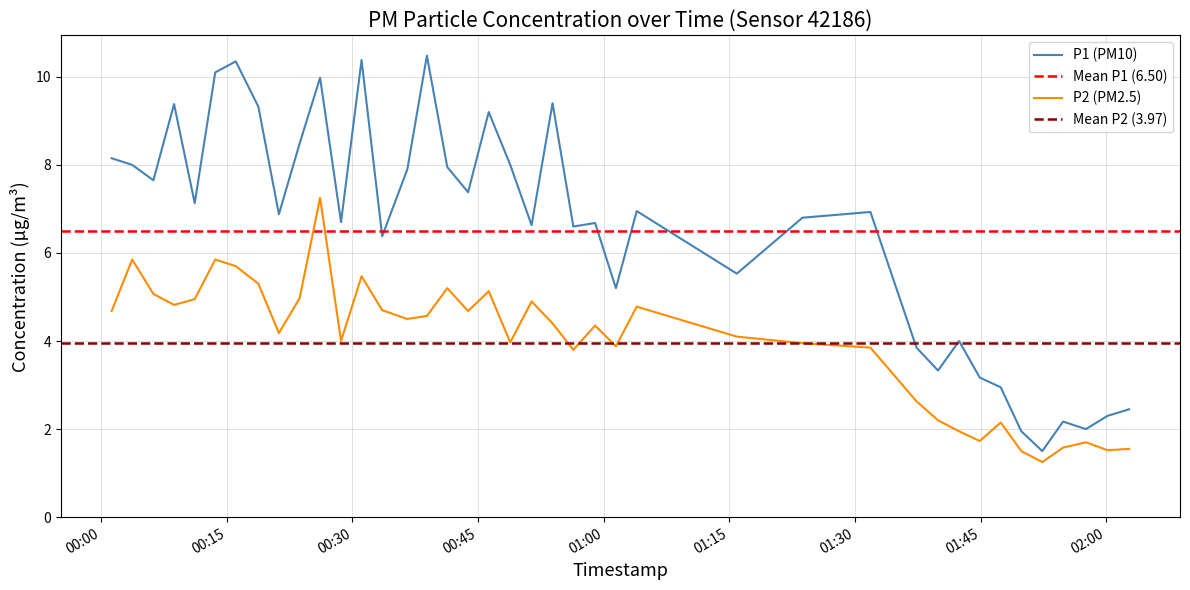

Which series has the largest total across all categories?

P1